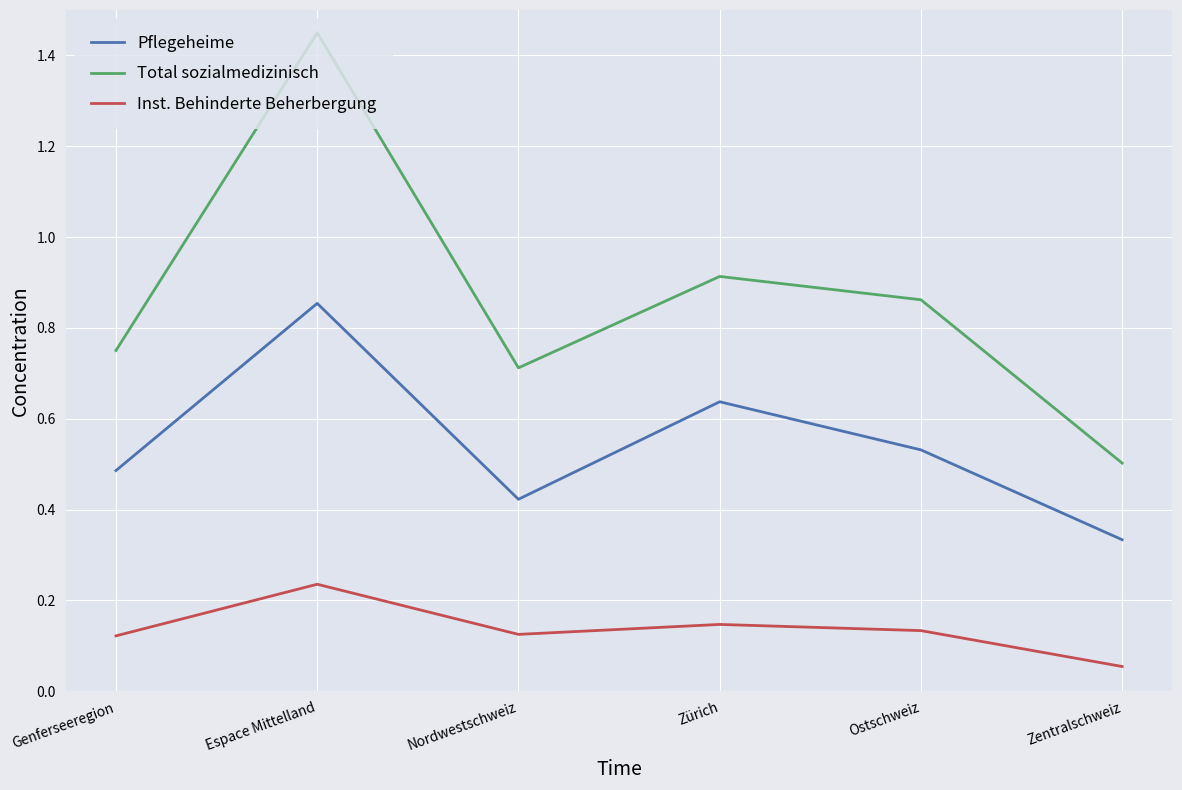

Which label corresponds to the largest value in the chart?

Espace Mittelland